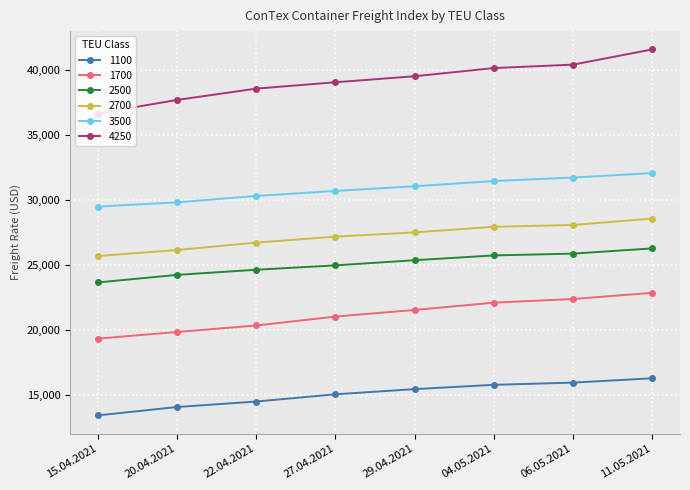

Which series has the largest total across all categories?

4250